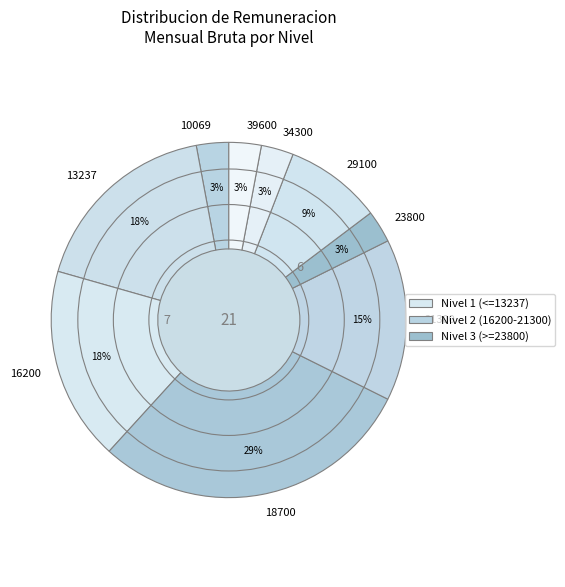

What is the largest slice in the pie chart?

18700